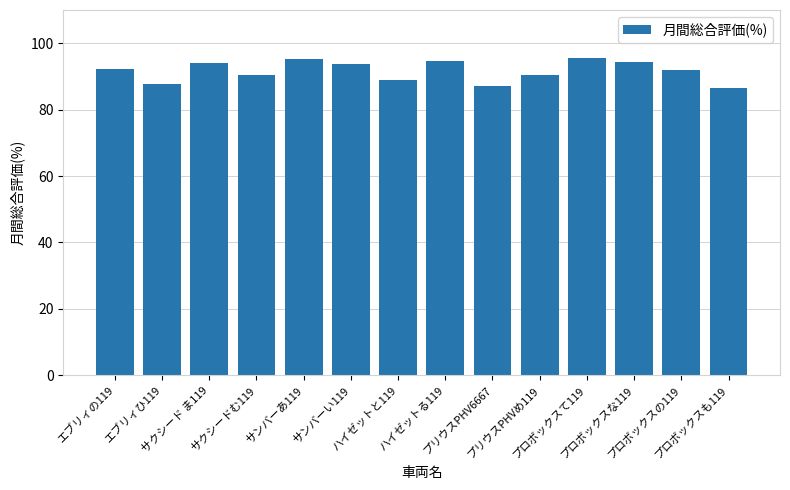

What is the greatest value displayed?

95.4